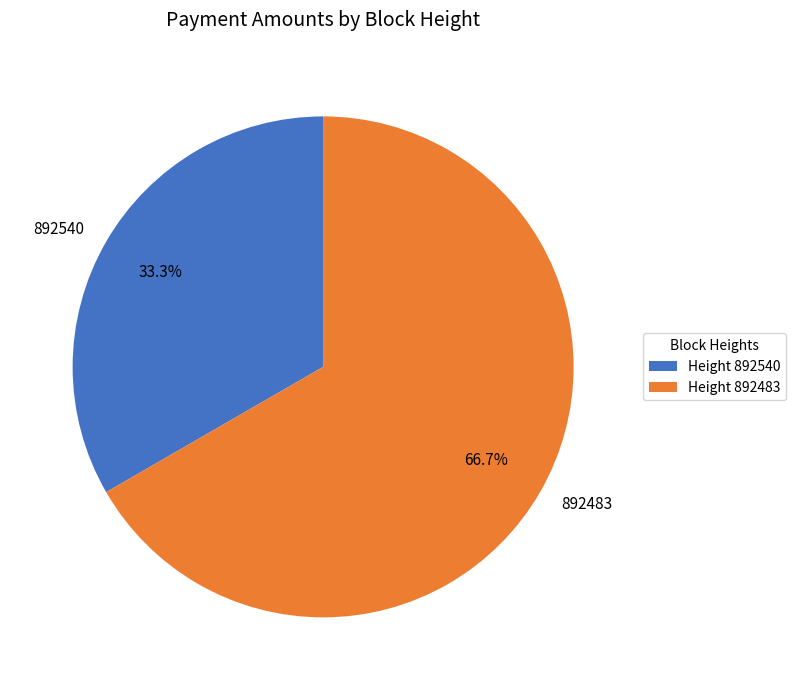

True or false: 892483 accounts for 67% of the total.

True